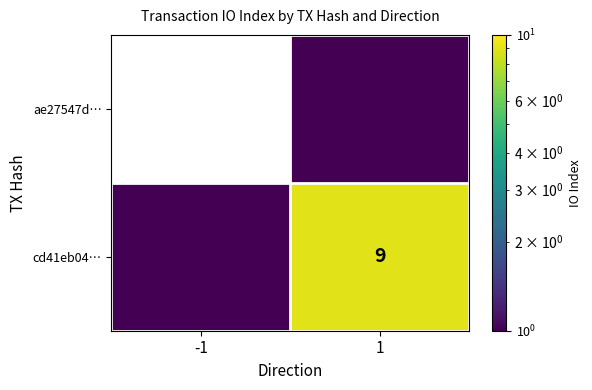

At which label does ae27547d… reach its minimum?

-1